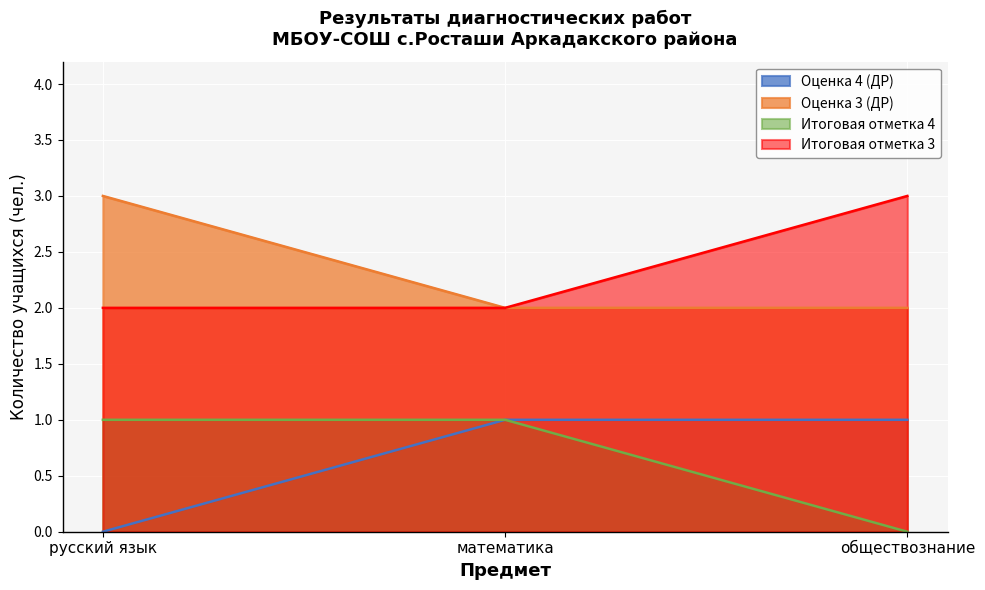

At how many categories does at least one series exceed 2?

2